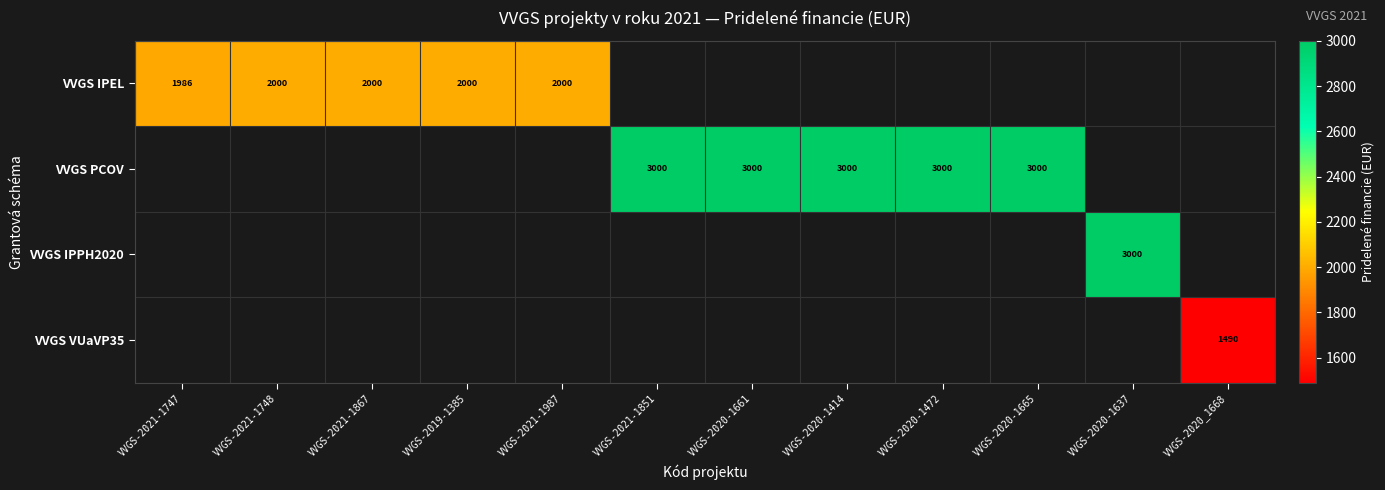

How many values in VVGS IPEL are above zero?

5